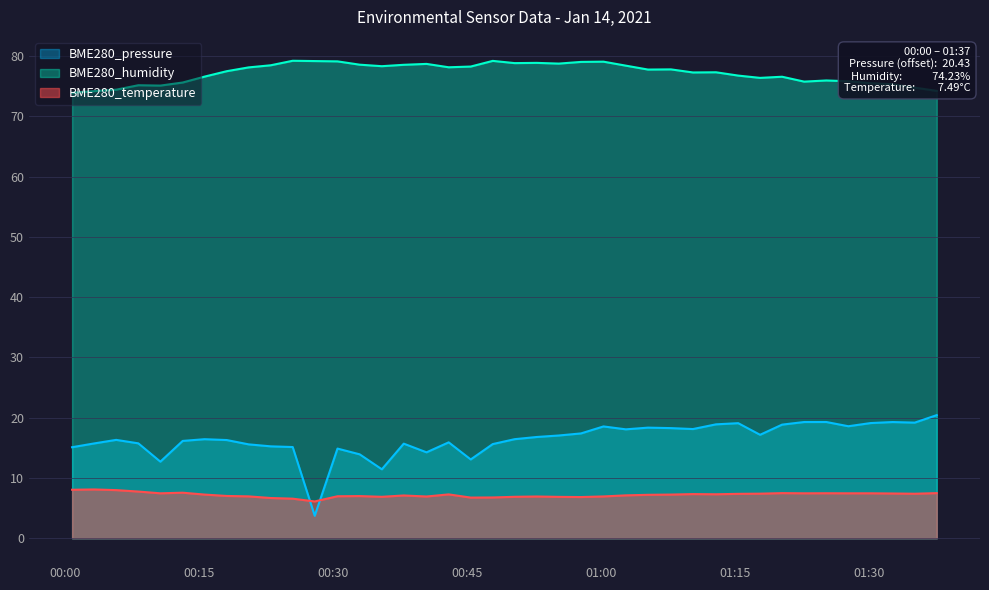

Count the number of categories in the chart.

40